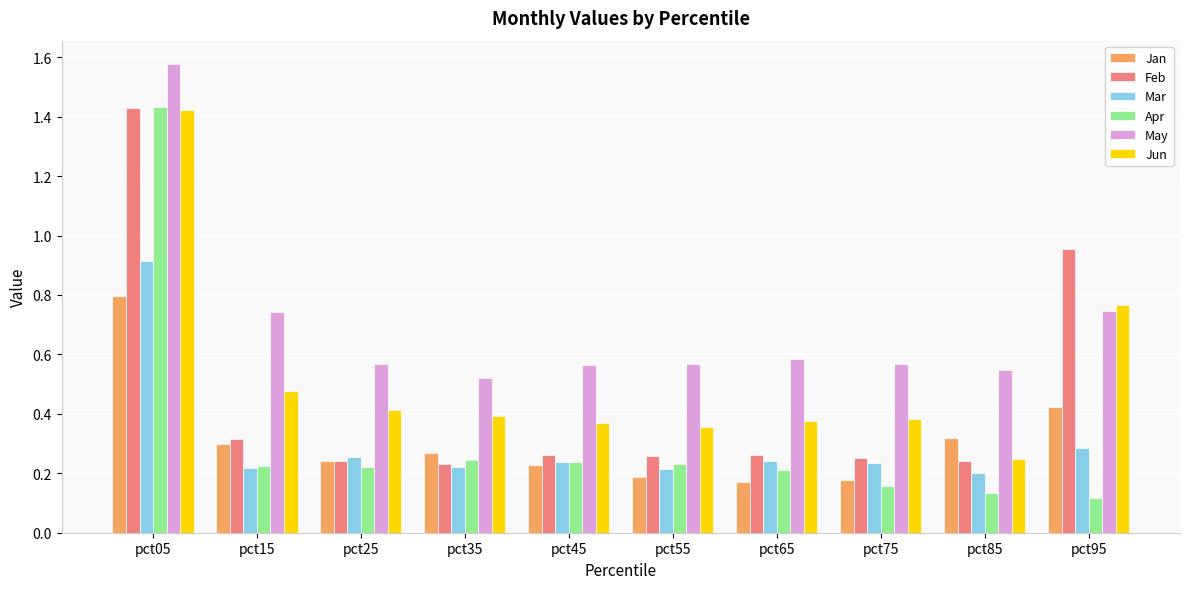

At which category is the sum across all series the highest?

pct05